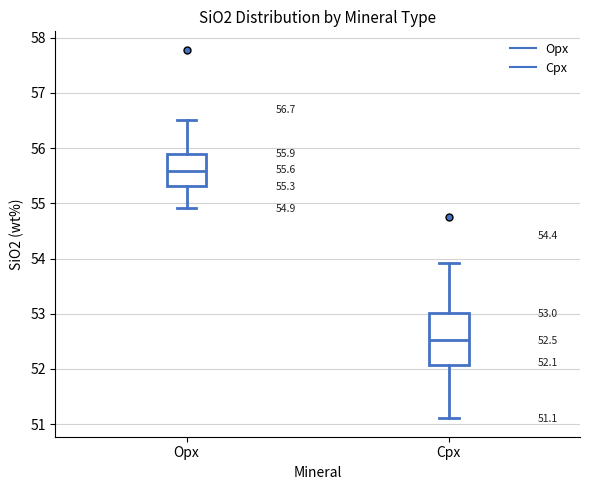

Which box's median line is the lowest?

Cpx